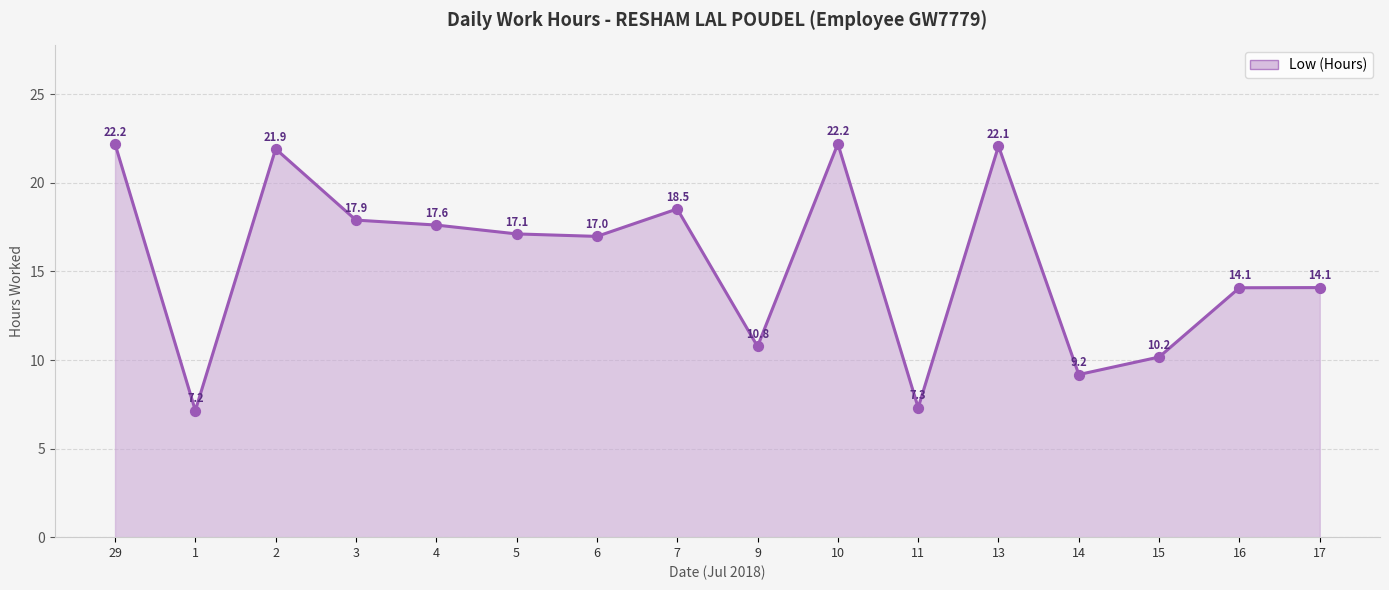

What is the change in value from 3 to 7?

+0.6